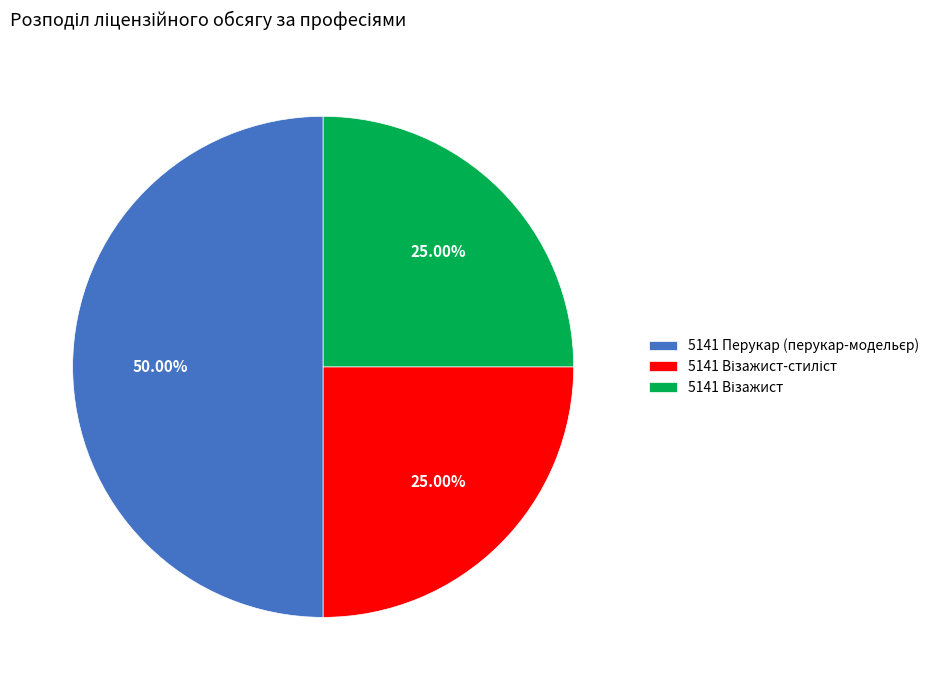

Rank the categories by value from highest to lowest.

5141 Перукар (перукар-модельєр), 5141 Візажист-стиліст, 5141 Візажист